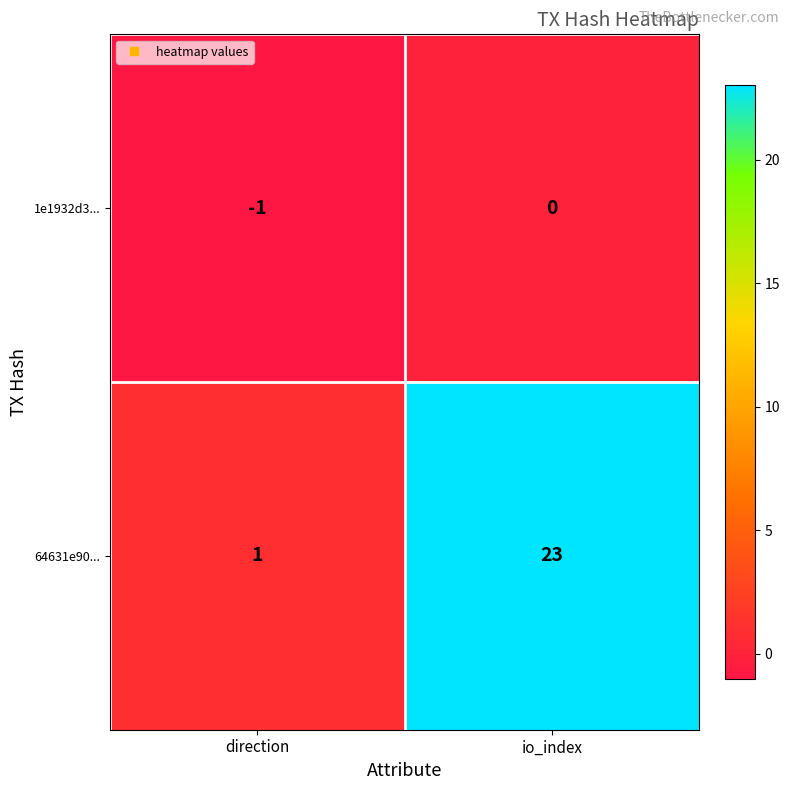

Which series changed the most between direction and io_index?

64631e90...